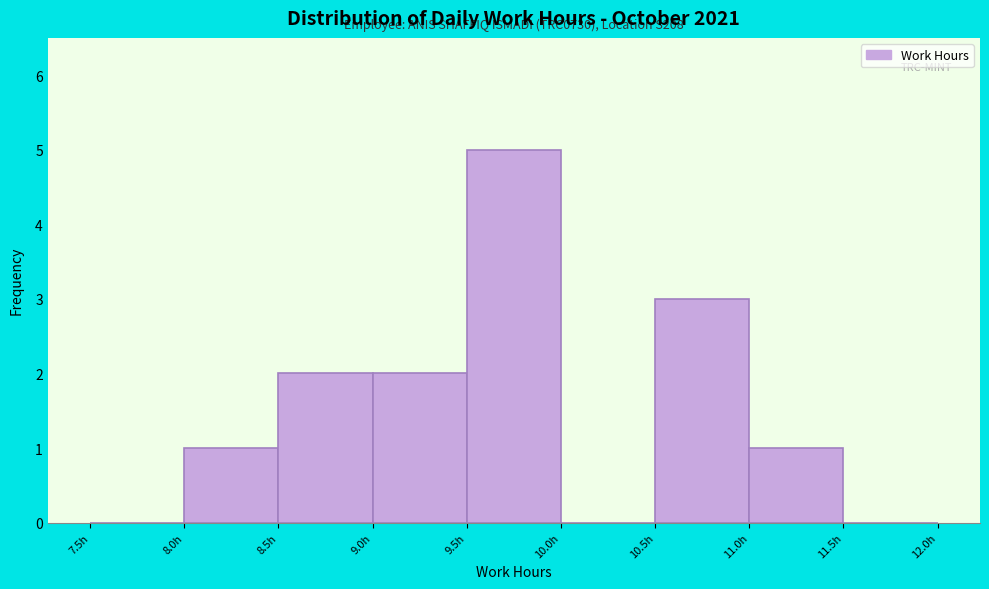

Over which range of the x-axis is the bar tallest?

9.5 to 10.0